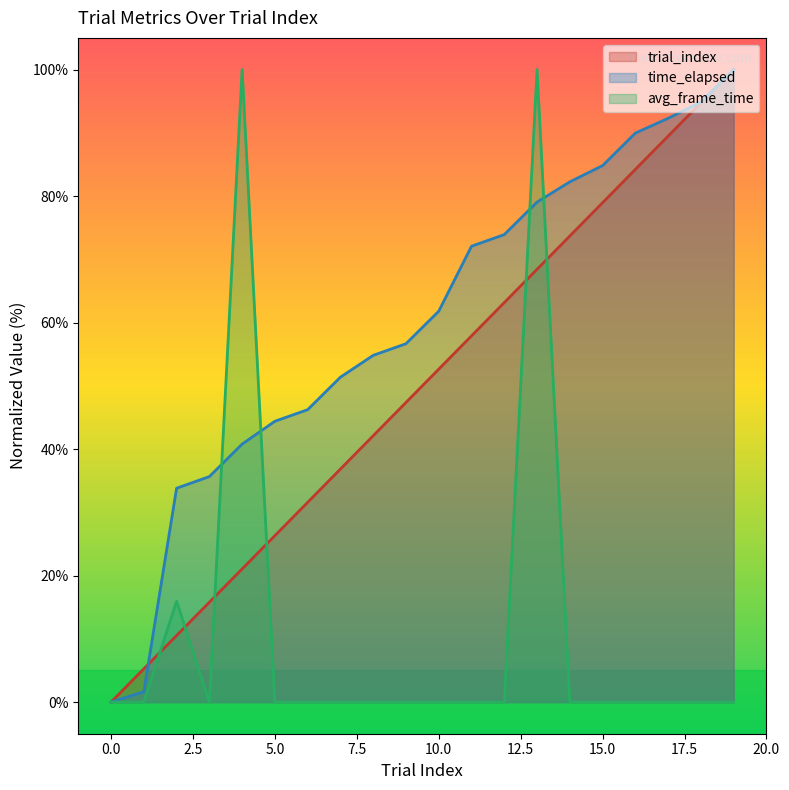

What is the spread (max minus min) of values at 5.0?

44.4